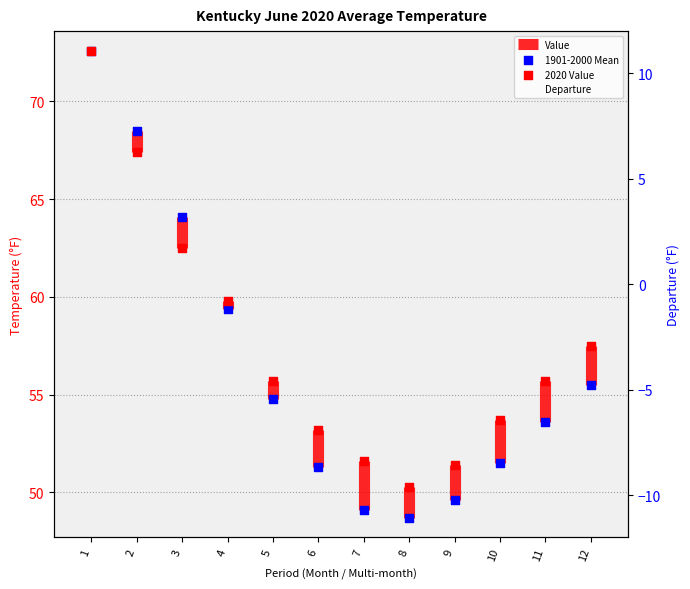

Is the value of 2020 Value at 1 greater than the value of Departure at 8?

Yes